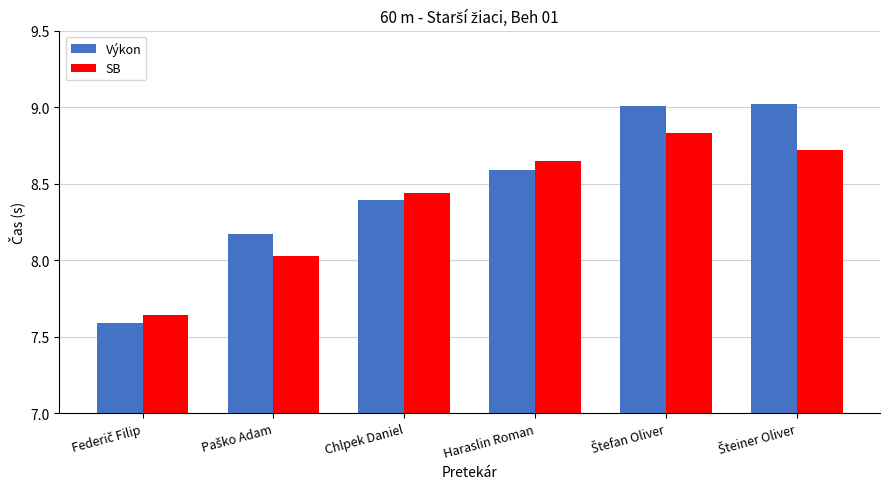

Which series has the largest range (max minus min)?

Výkon